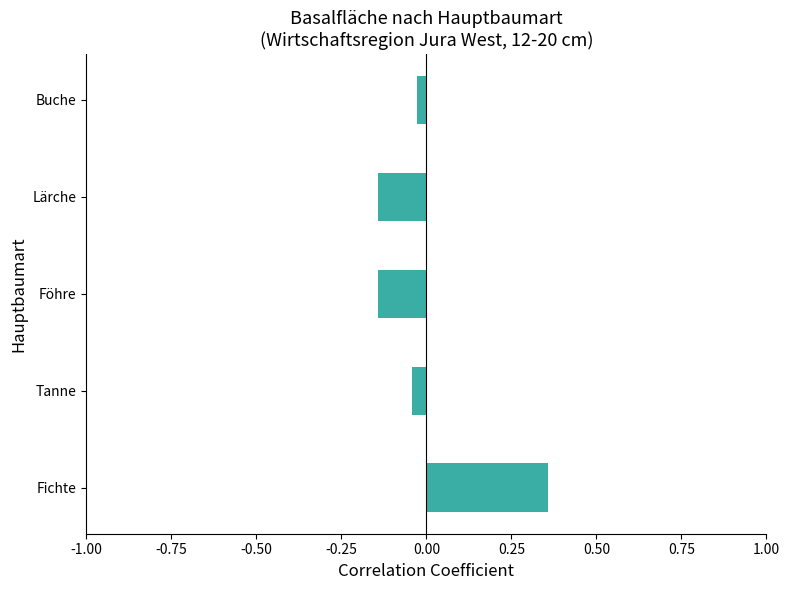

What is the sum of the values at Lärche and Föhre?

-0.3